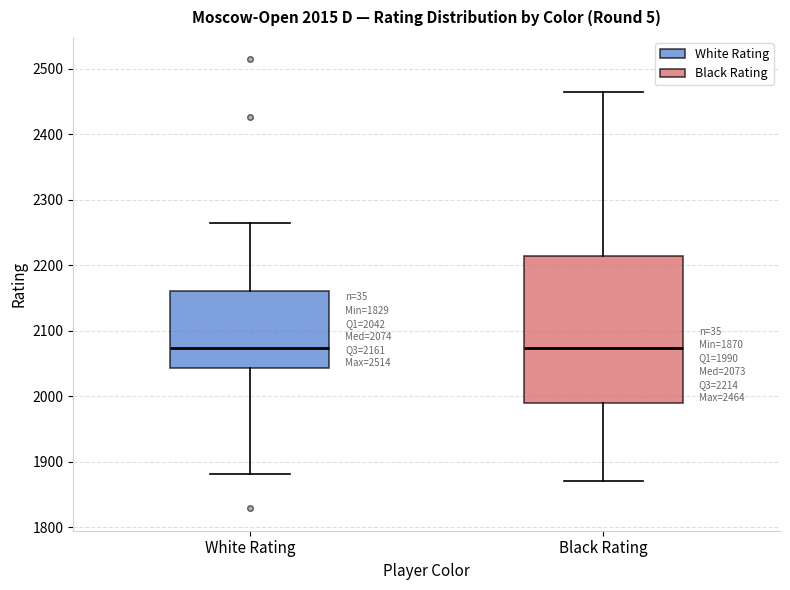

Which box is the tallest, from its lower edge to its upper edge?

Black Rating